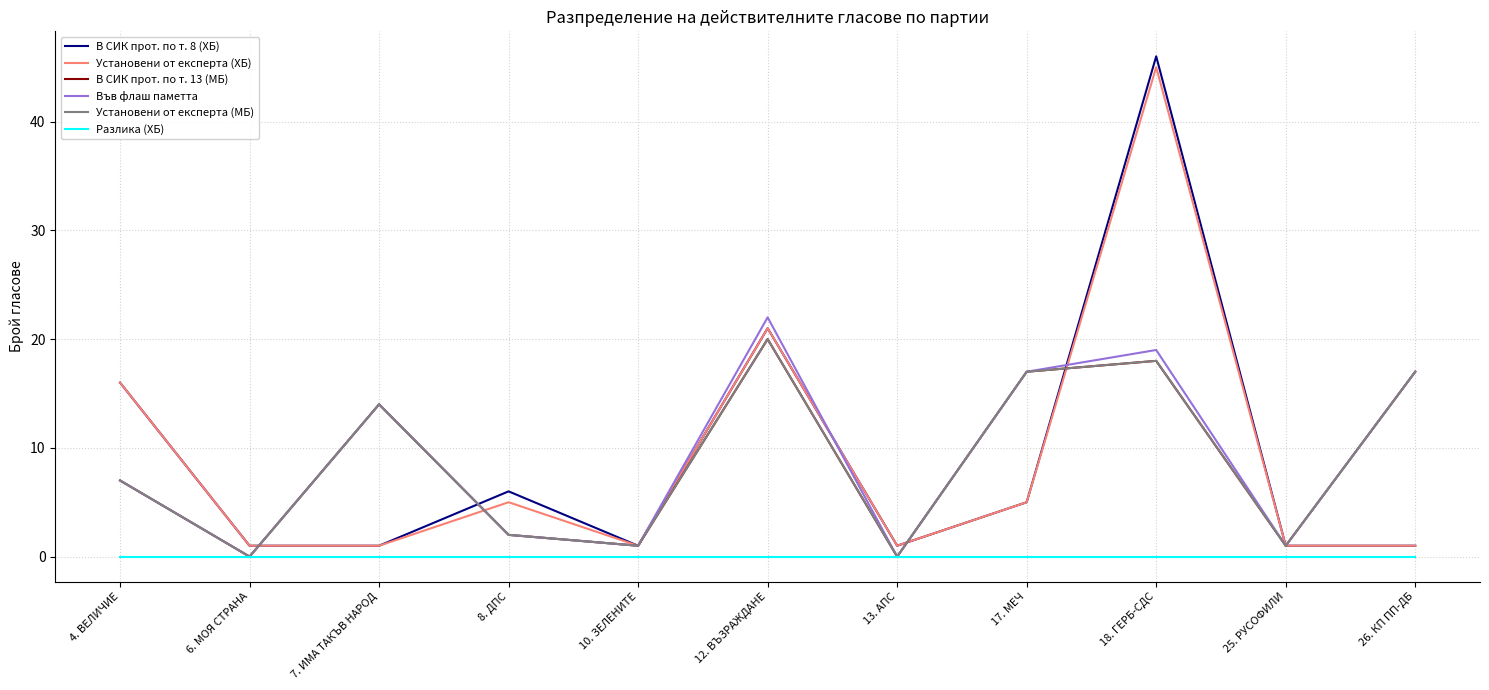

Between 6. МОЯ СТРАНА and 26. КП ПП-ДБ, which series saw the biggest shift?

В СИК прот. по т. 13 (МБ)